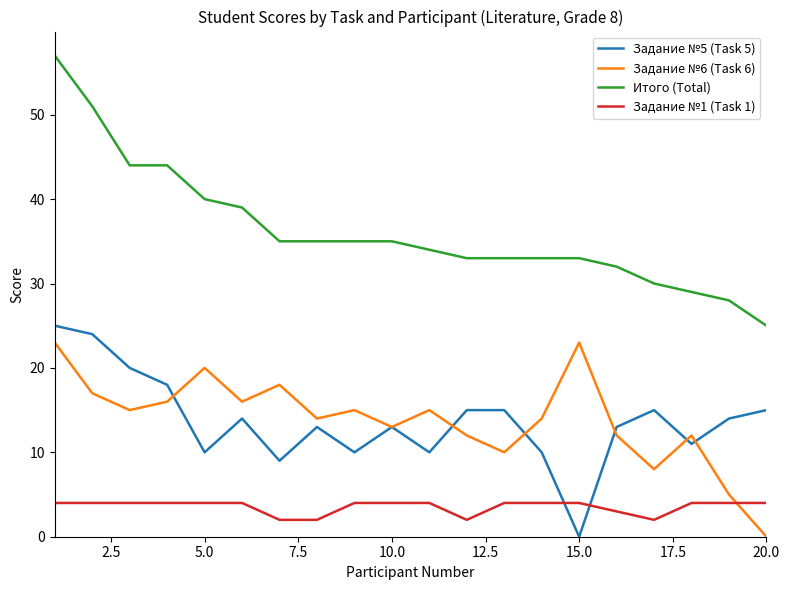

At how many categories does at least one series exceed 9?

20